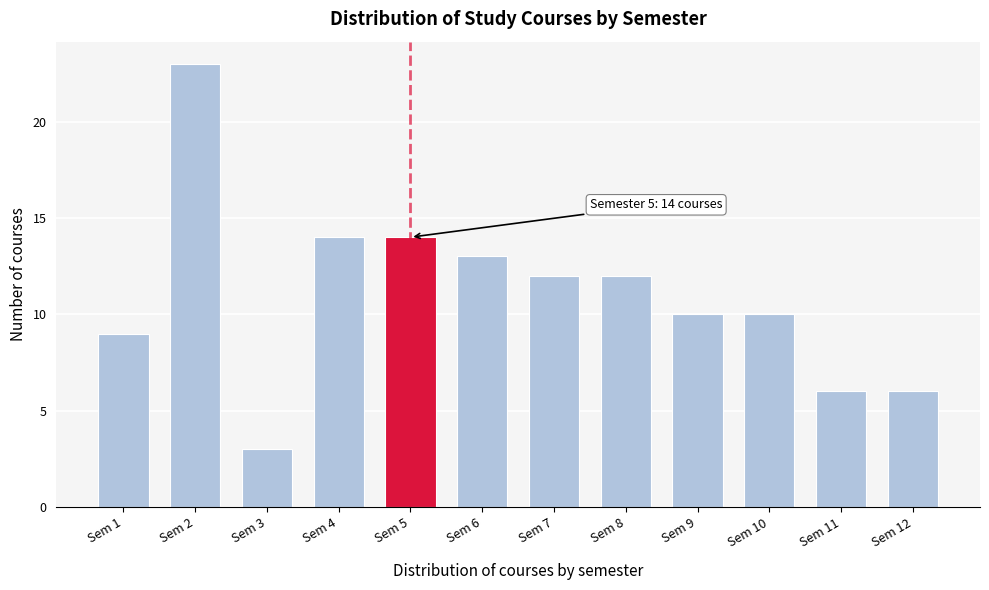

Reading left to right, transcribe all the data shown in this chart.

9	23	3	14	14	13	12	12	10	10	6	6